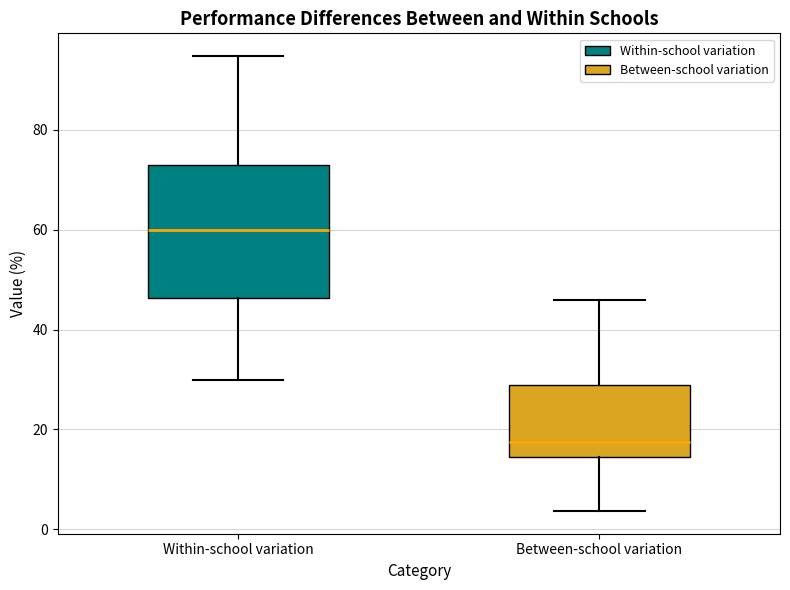

Which box has the highest median line?

Within-school variation